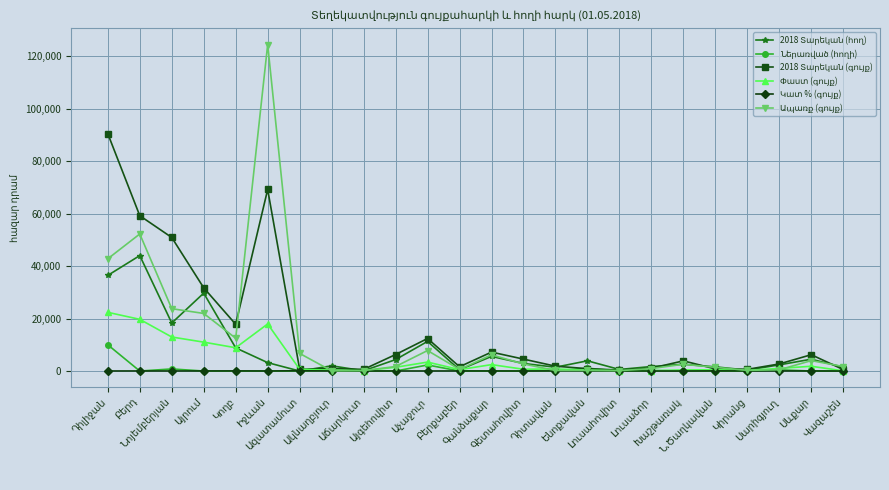

What is the maximum value shown in the chart?

124425.3